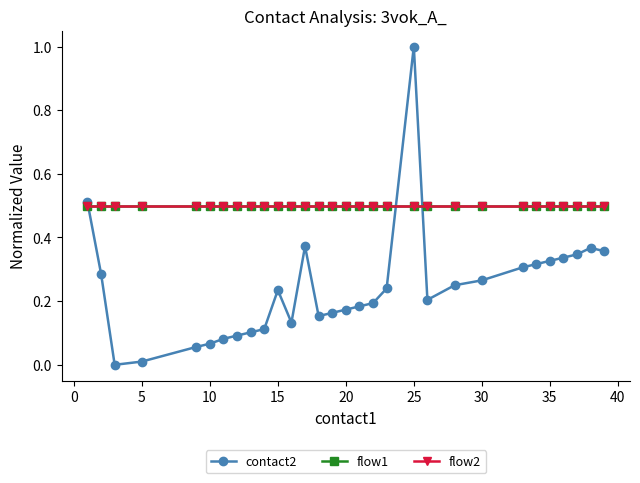

Does the chart have visible grid lines?

No